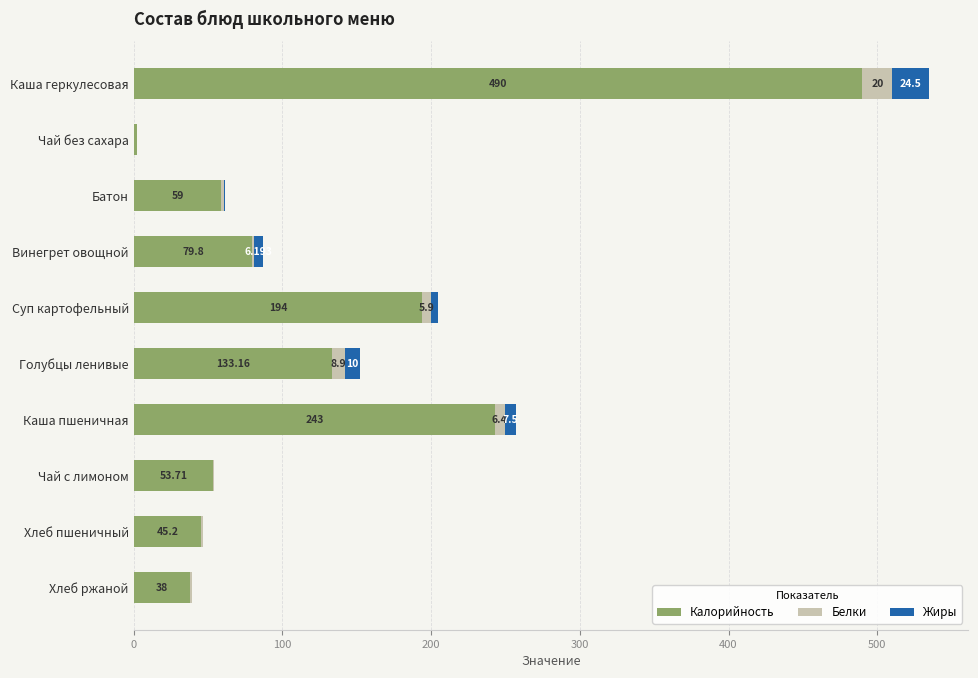

At which label is Калорийность closest to 246?

Каша пшеничная